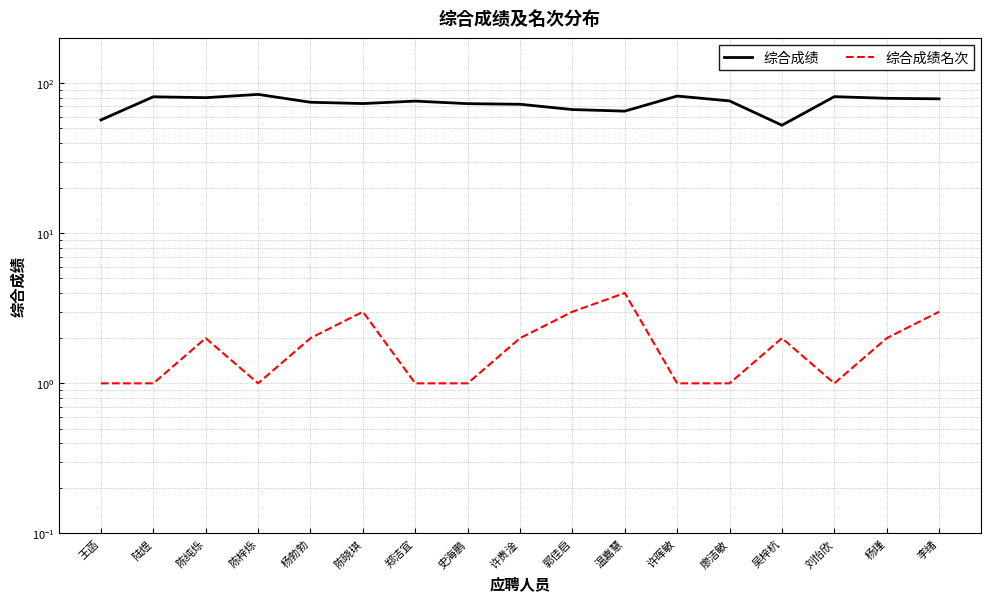

What is the lowest value of the 综合成绩名次 series?

1.0